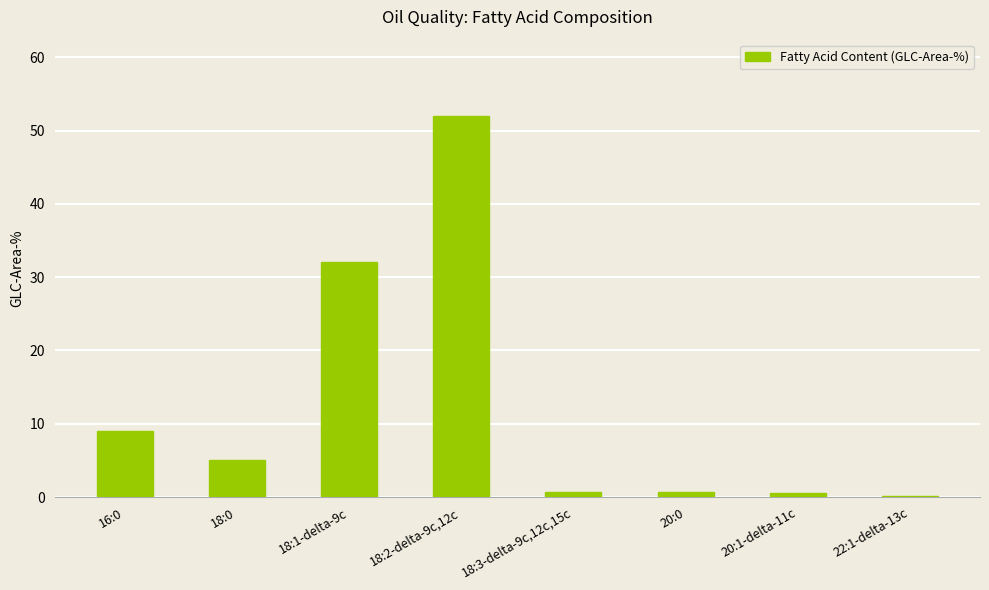

What is the label of the 3rd bar from the right?

20:0